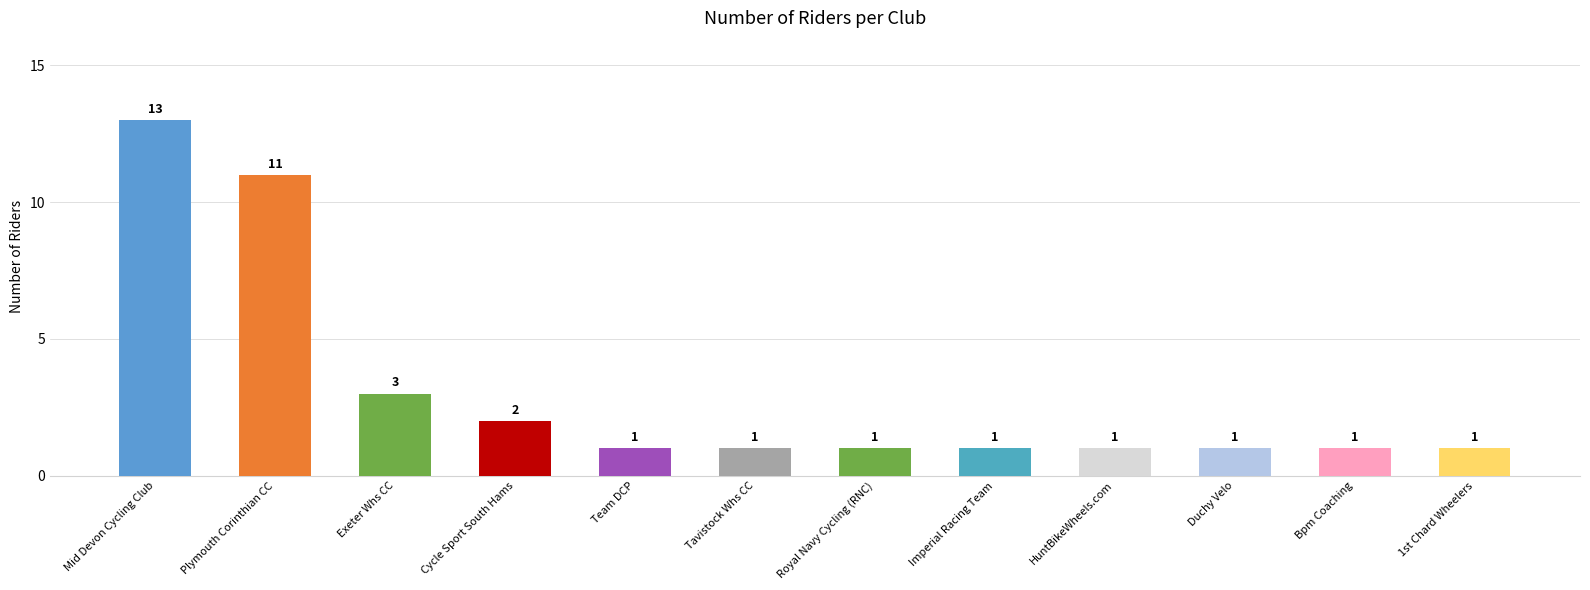

What is the ratio of the value at 1st Chard Wheelers to the value at Mid Devon Cycling Club?

0.1